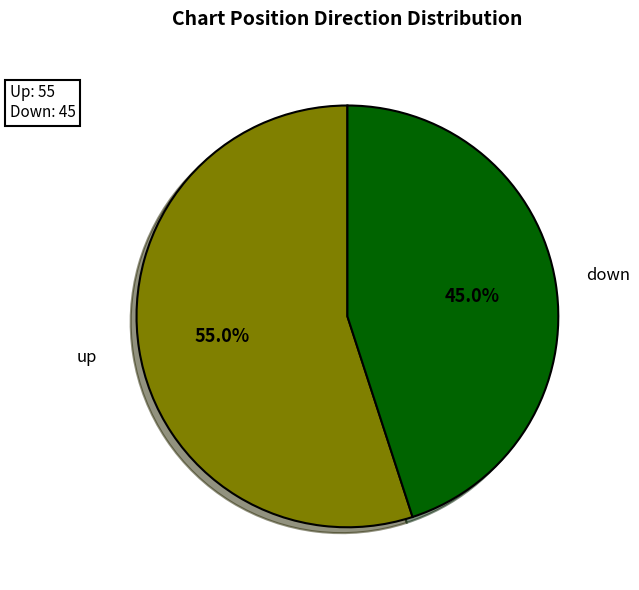

Is there a majority slice in this chart?

Yes